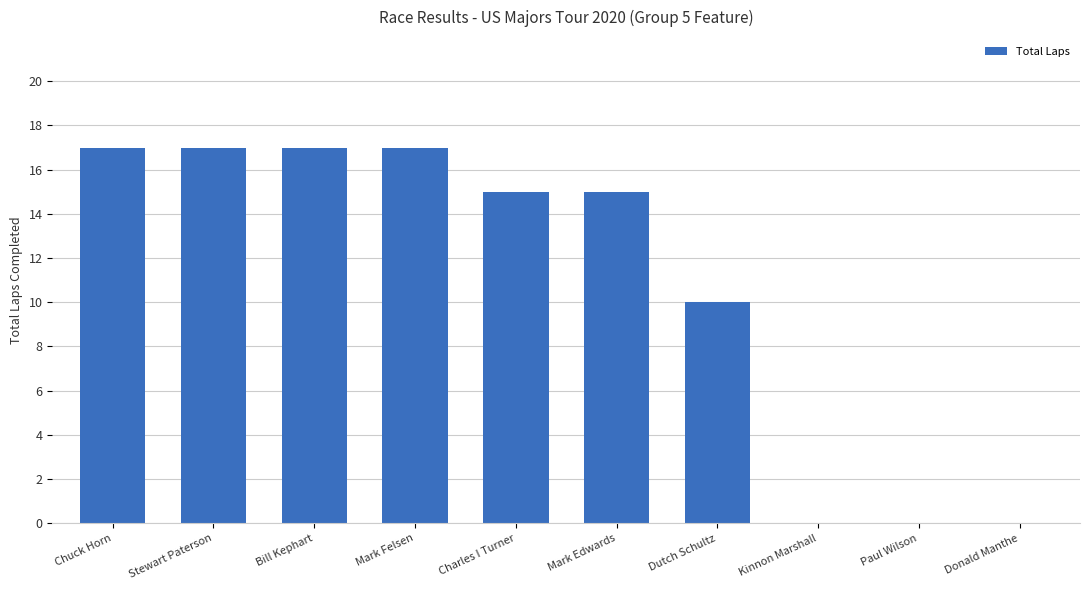

How many distinct data groups are displayed?

1